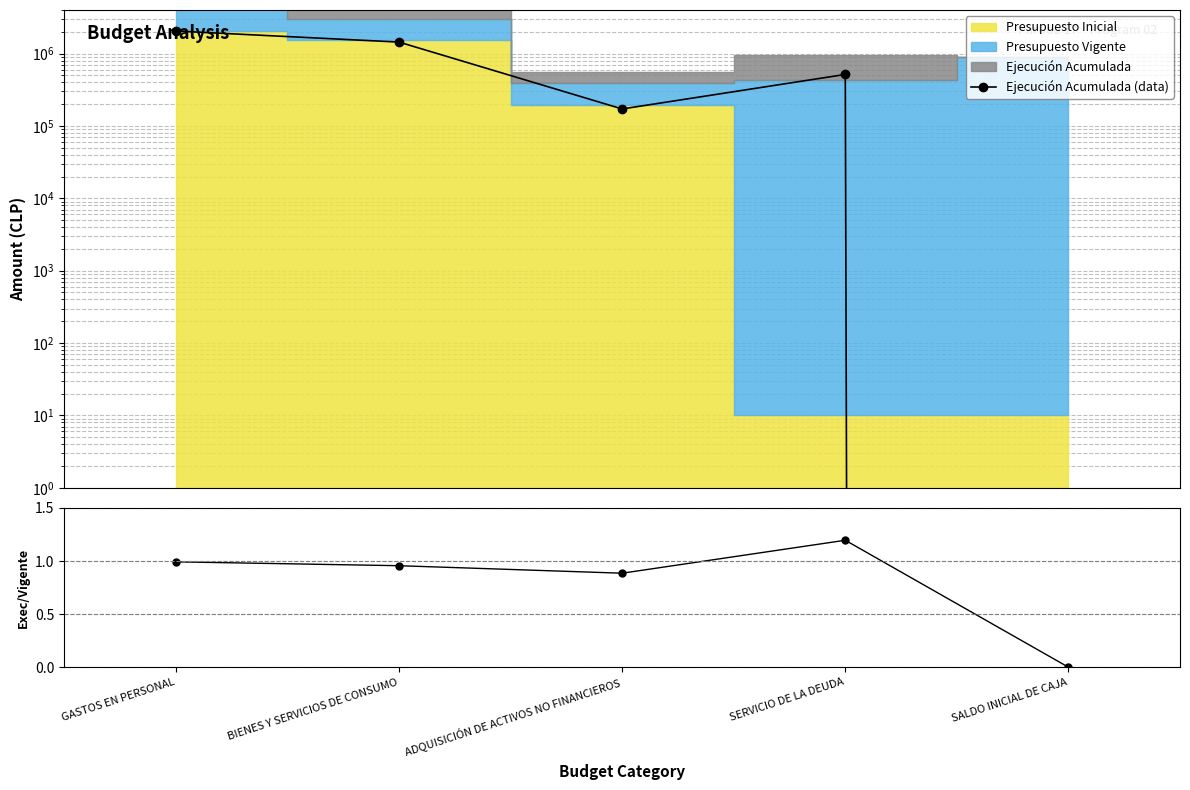

At which label does Ejecución Acumulada (data) reach its minimum?

SALDO INICIAL DE CAJA